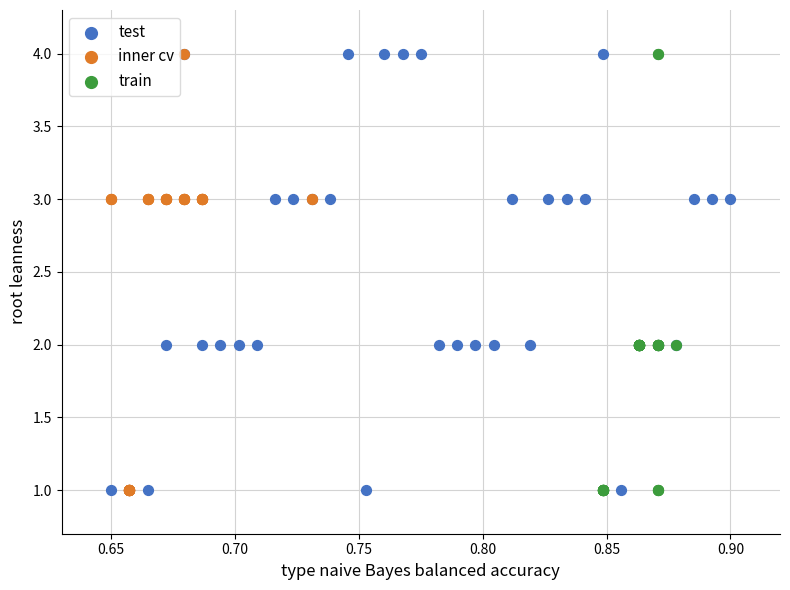

What are all the series names shown in the legend?

test, inner cv, train